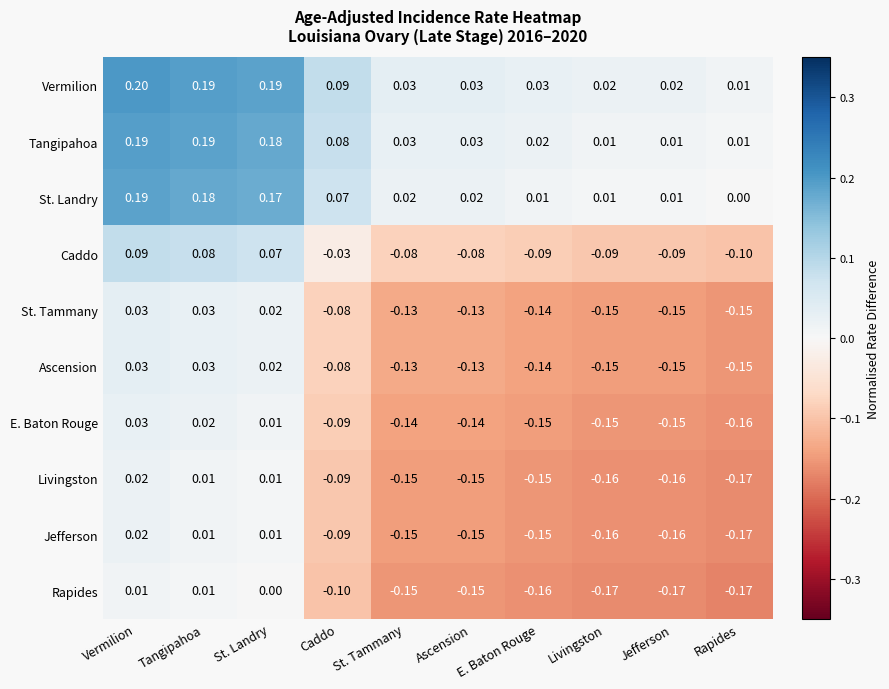

At which label is Rapides closest to 0?

St. Landry